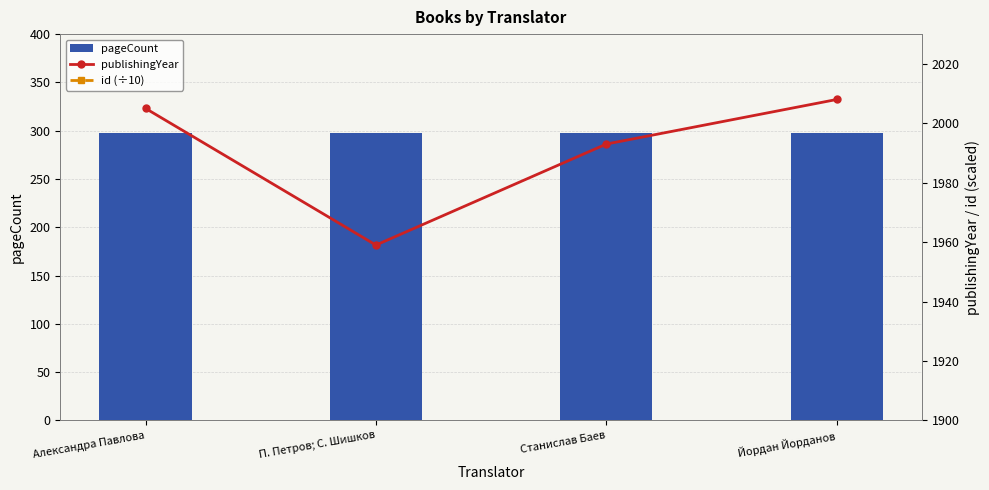

At how many categories does at least one series exceed 276?

4